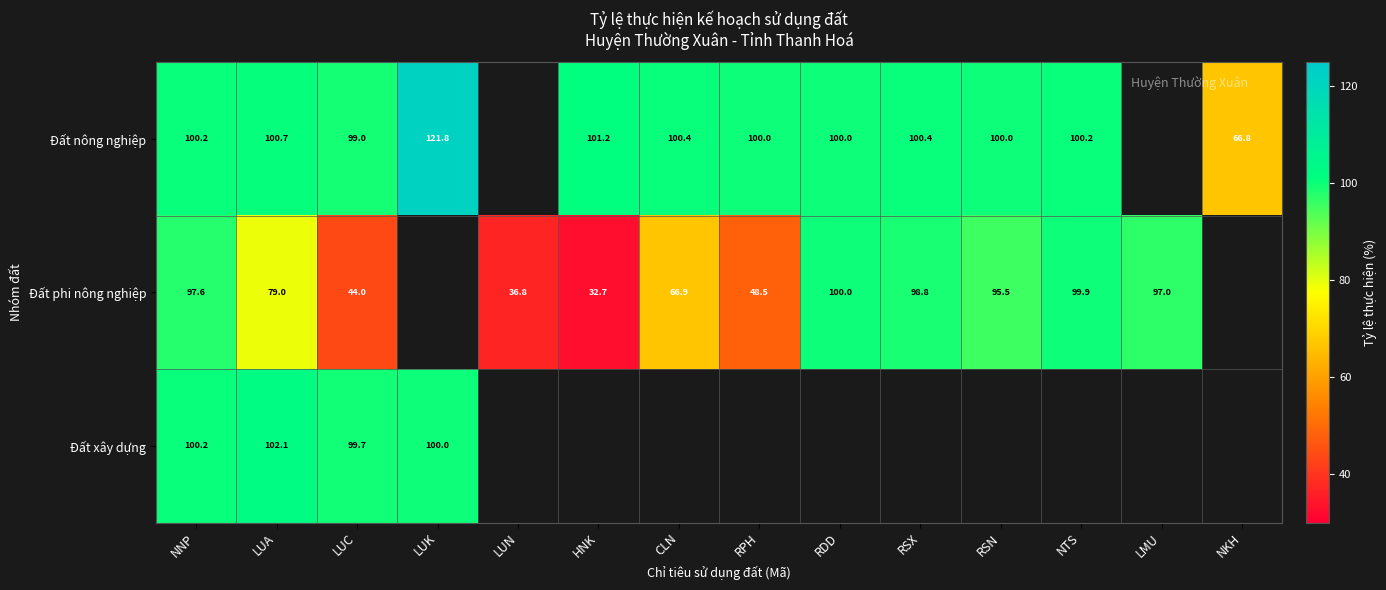

Is the value of Đất phi nông nghiệp at HNK greater than the value of Đất nông nghiệp at LUC?

No